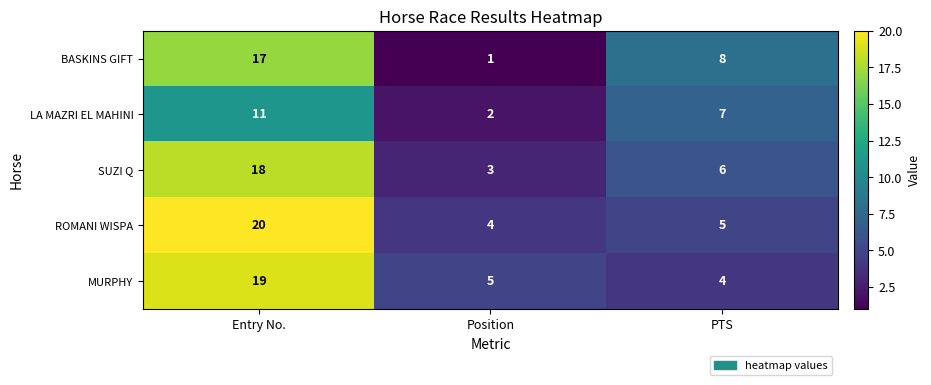

Reading right to left, list all the values displayed in this chart.

BASKINS GIFT: 8	1	17
LA MAZRI EL MAHINI: 7	2	11
SUZI Q: 6	3	18
ROMANI WISPA: 5	4	20
MURPHY: 4	5	19